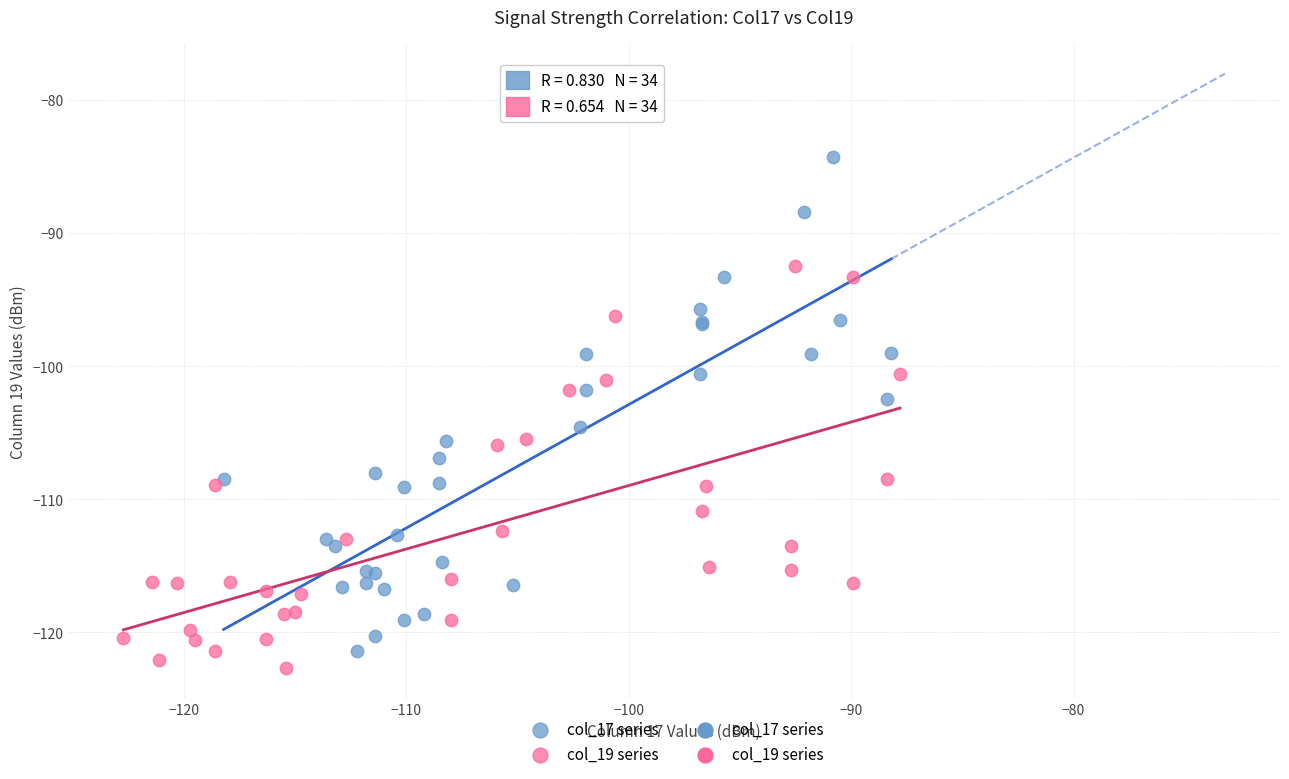

Which series reaches the maximum Y coordinate?

col_17 series